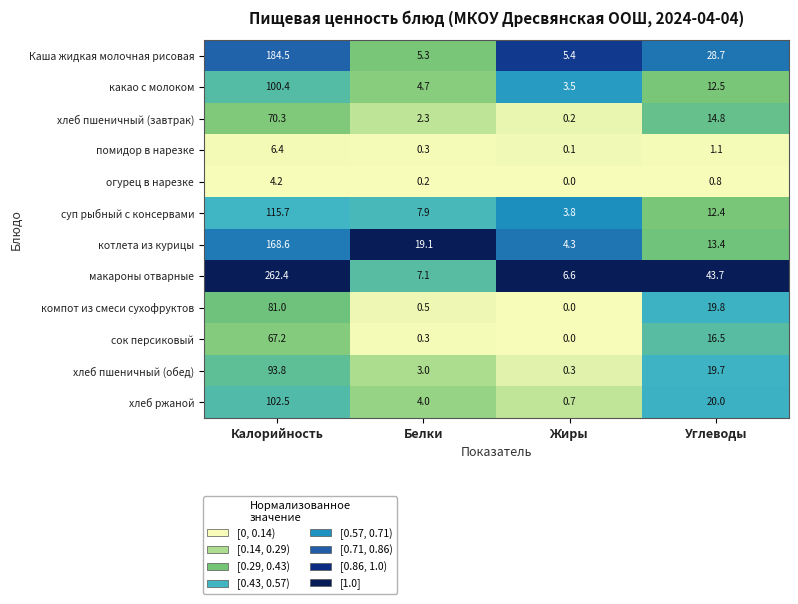

Rank the series at Углеводы from highest to lowest value.

макароны отварные, Каша жидкая молочная рисовая, хлеб ржаной, компот из смеси сухофруктов, хлеб пшеничный (обед), сок персиковый, хлеб пшеничный (завтрак), котлета из курицы, какао с молоком, суп рыбный с консервами, помидор в нарезке, огурец в нарезке